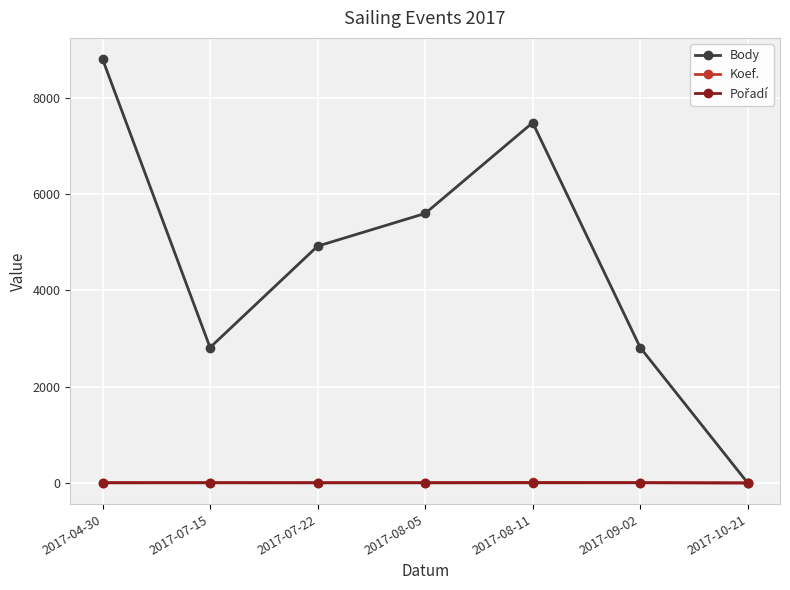

How many interior local valleys does the Body series have?

1